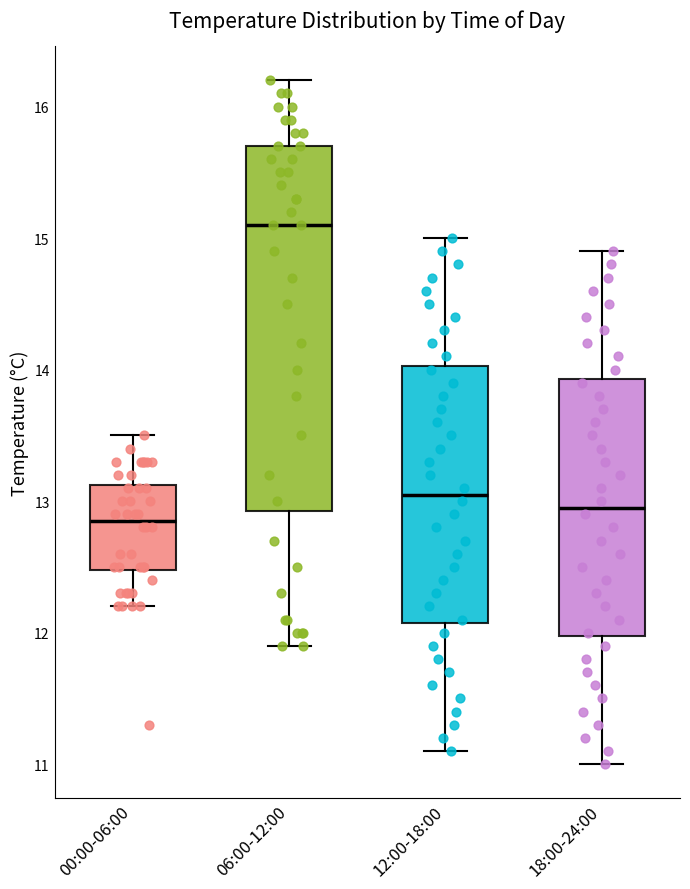

Reading left to right, transcribe this box plot: for each box, give where its median line is, the range the box spans, and where its two whiskers end, as read against the y-axis. The values are not printed on the chart, so give them approximately, as read against the axis.

00:00-06:00: median 12.9, box 12.5 to 13.1, whiskers 12.2 to 13.5
06:00-12:00: median 15.1, box 12.9 to 15.7, whiskers 11.9 to 16.2
12:00-18:00: median 13.1, box 12.1 to 14.0, whiskers 11.1 to 15.0
18:00-24:00: median 13.0, box 12.0 to 13.9, whiskers 11.0 to 14.9